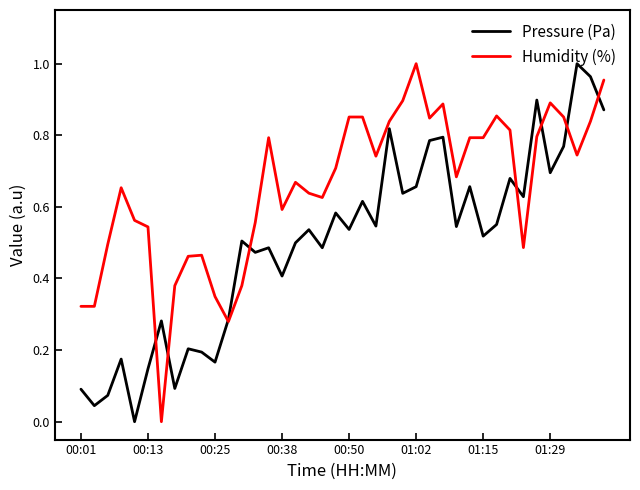

Rank the series by their average value, from highest to lowest.

Humidity (%), Pressure (Pa)